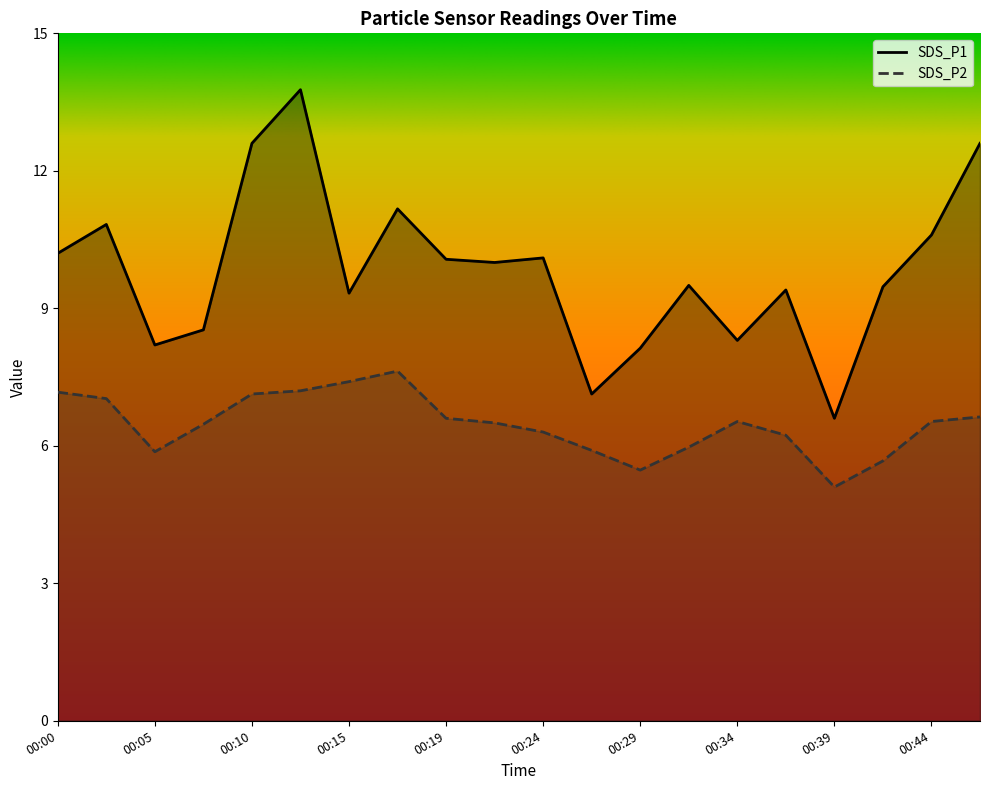

What is the maximum value shown in the chart?

13.8